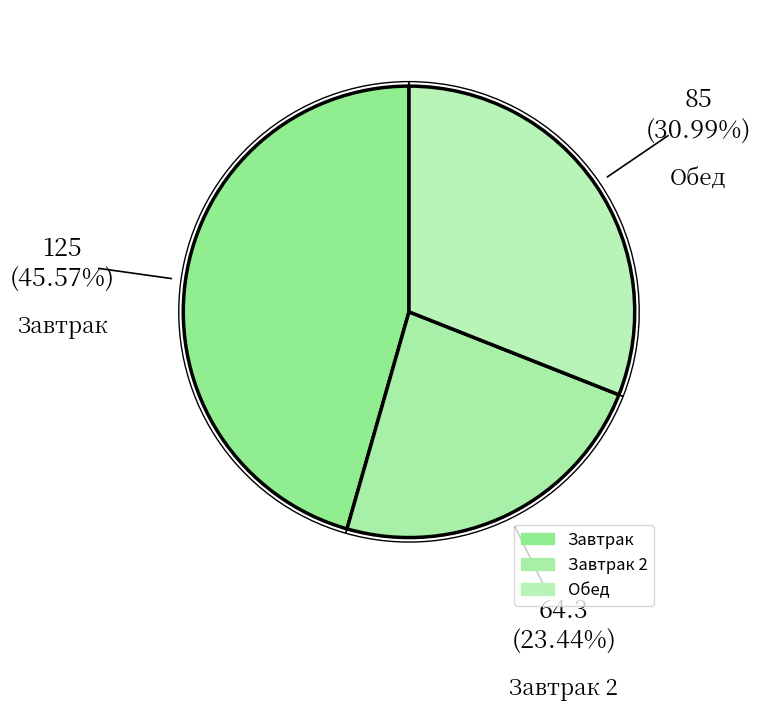

Is the sum of Обед and Завтрак greater than half?

Yes